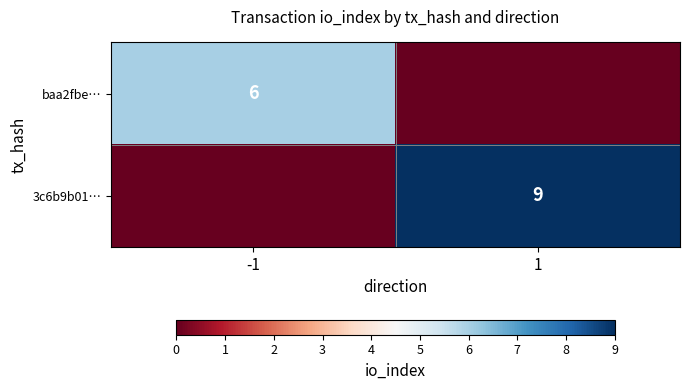

Is it true that 3c6b9b01… equals 9 at 1?

True